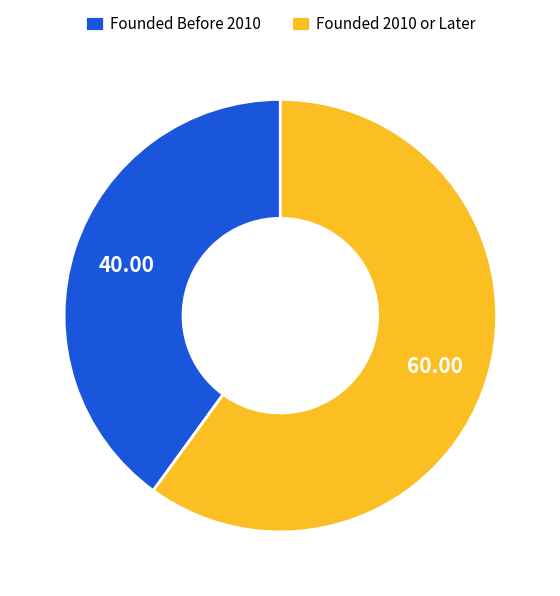

Between Founded 2010 or Later and Founded Before 2010, which is larger?

Founded 2010 or Later